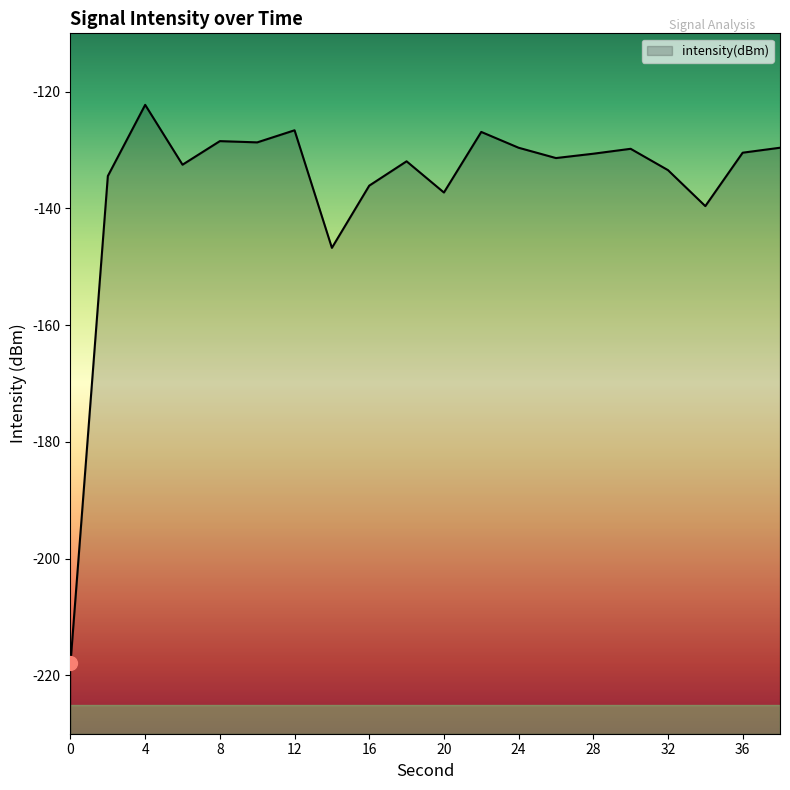

Is it true that the value at 26 is -216.6?

False